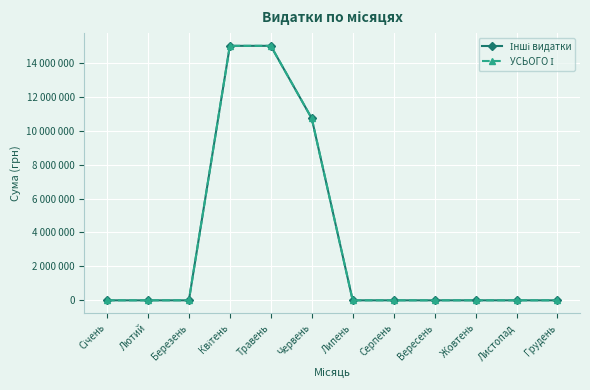

Does the chart have visible grid lines?

Yes